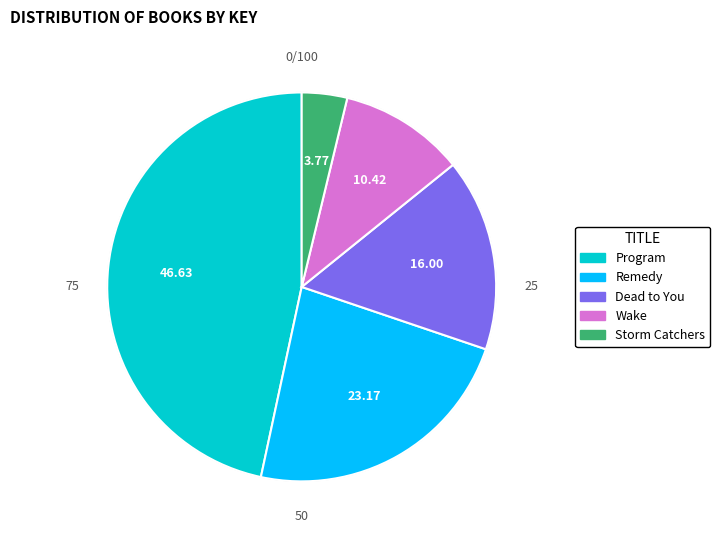

Which slice is the largest?

Program